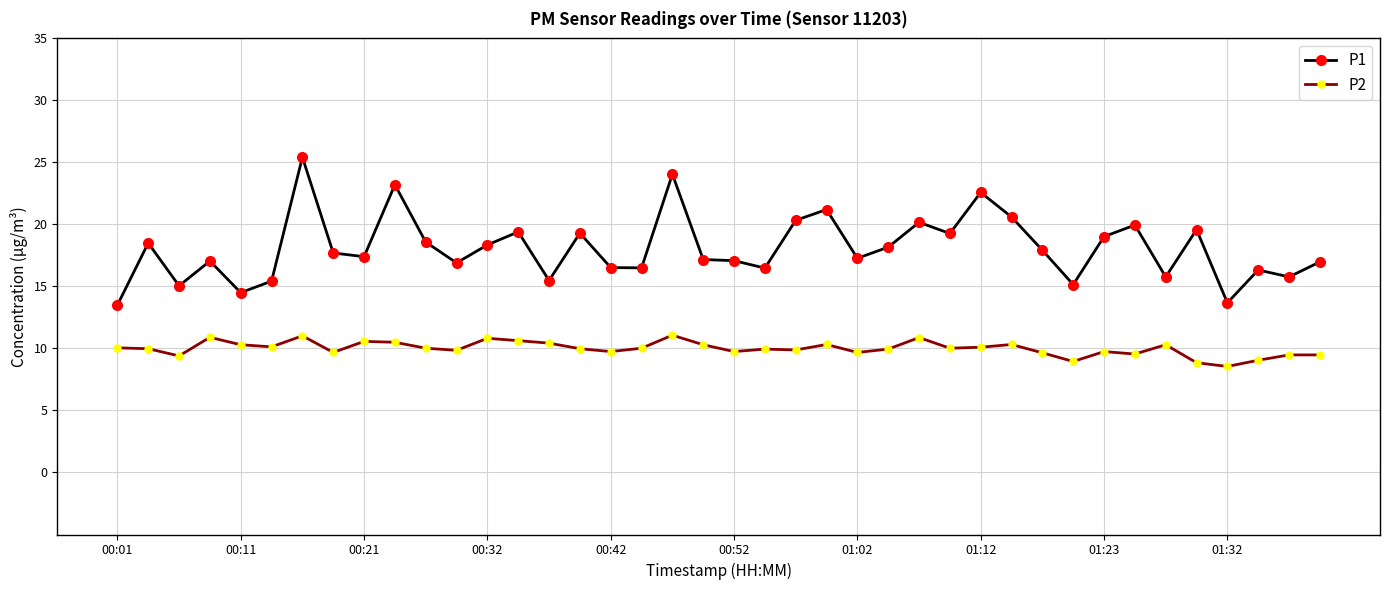

Which series has the largest total across all categories?

P1